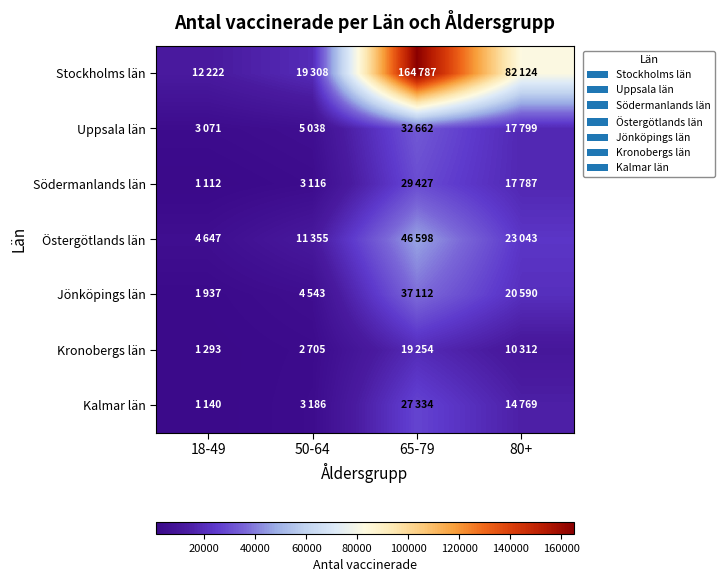

Reading left to right, what are all the values shown in this chart?

Stockholms län: 18-49=12222	50-64=19308	65-79=164787	80+=82124
Uppsala län: 18-49=3071	50-64=5038	65-79=32662	80+=17799
Södermanlands län: 18-49=1112	50-64=3116	65-79=29427	80+=17787
Östergötlands län: 18-49=4647	50-64=11355	65-79=46598	80+=23043
Jönköpings län: 18-49=1937	50-64=4543	65-79=37112	80+=20590
Kronobergs län: 18-49=1293	50-64=2705	65-79=19254	80+=10312
Kalmar län: 18-49=1140	50-64=3186	65-79=27334	80+=14769